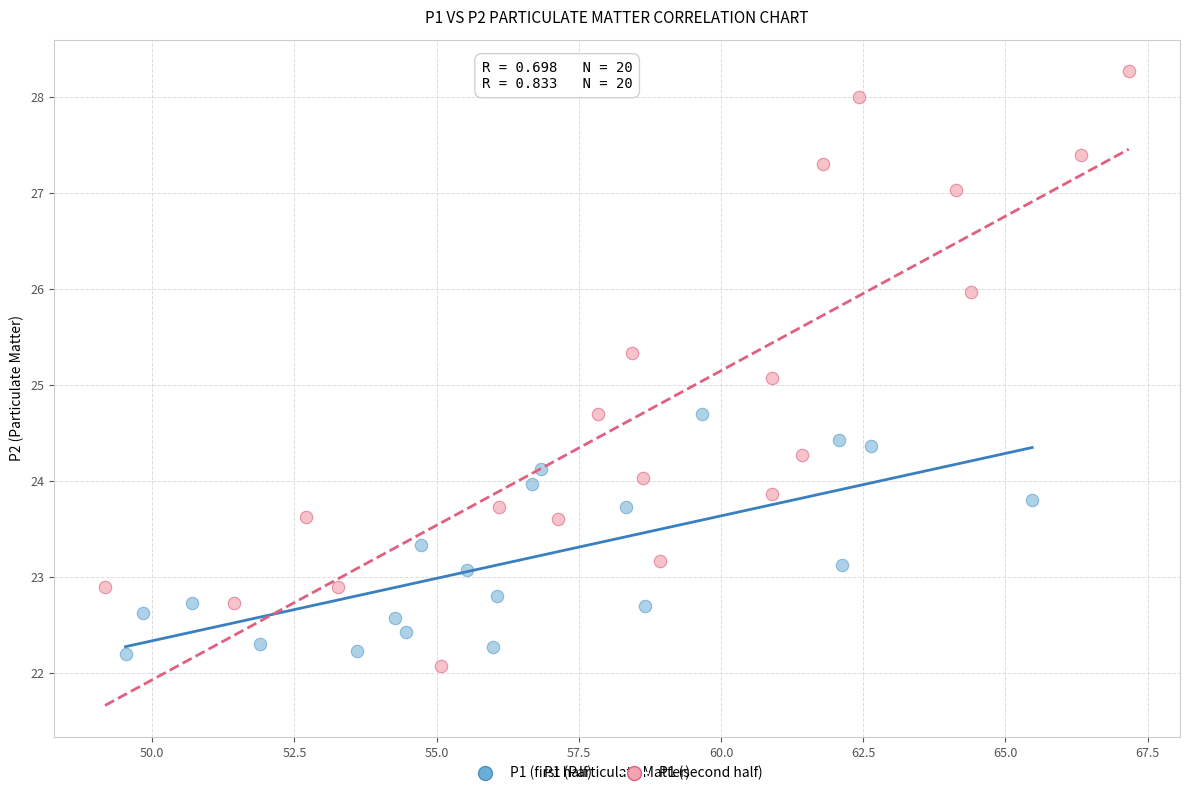

Which series contains the highest Y value?

P1 (second half)